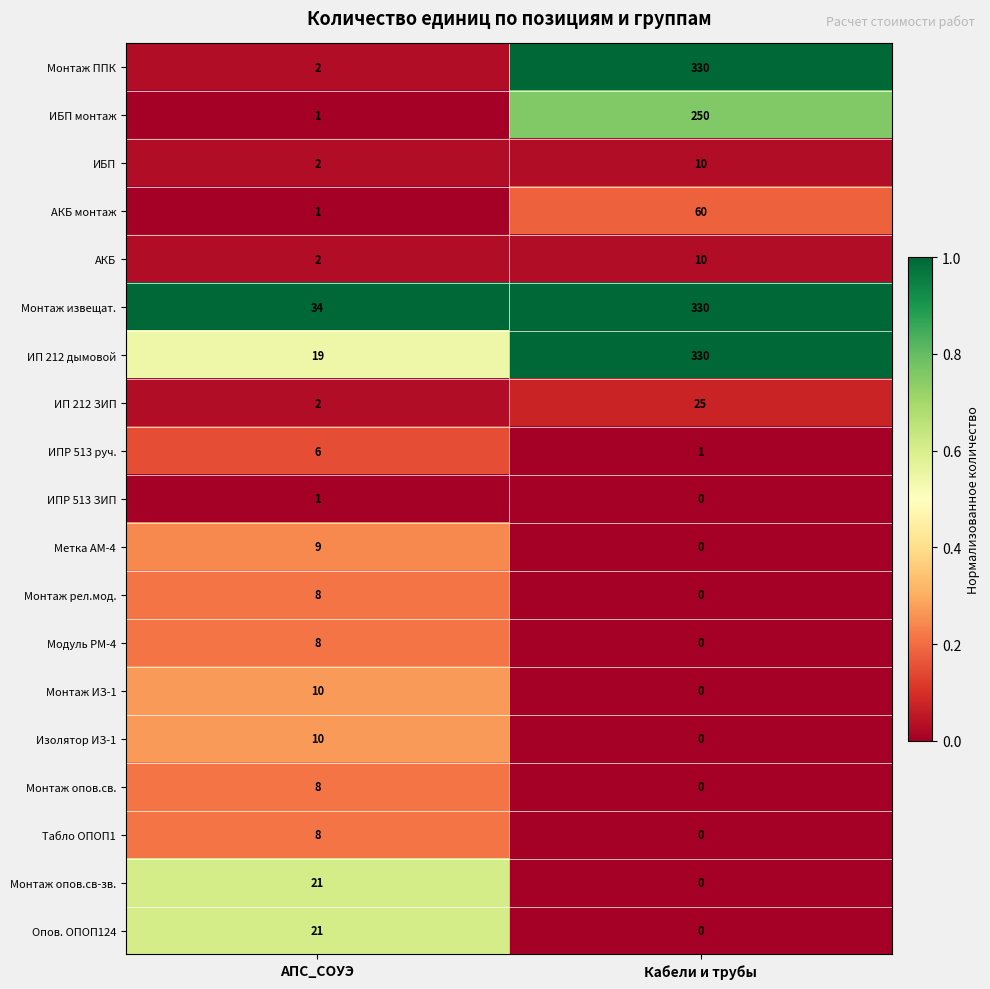

What is the difference between the maximum and minimum values in the Опов. ОПОП124 series?

21